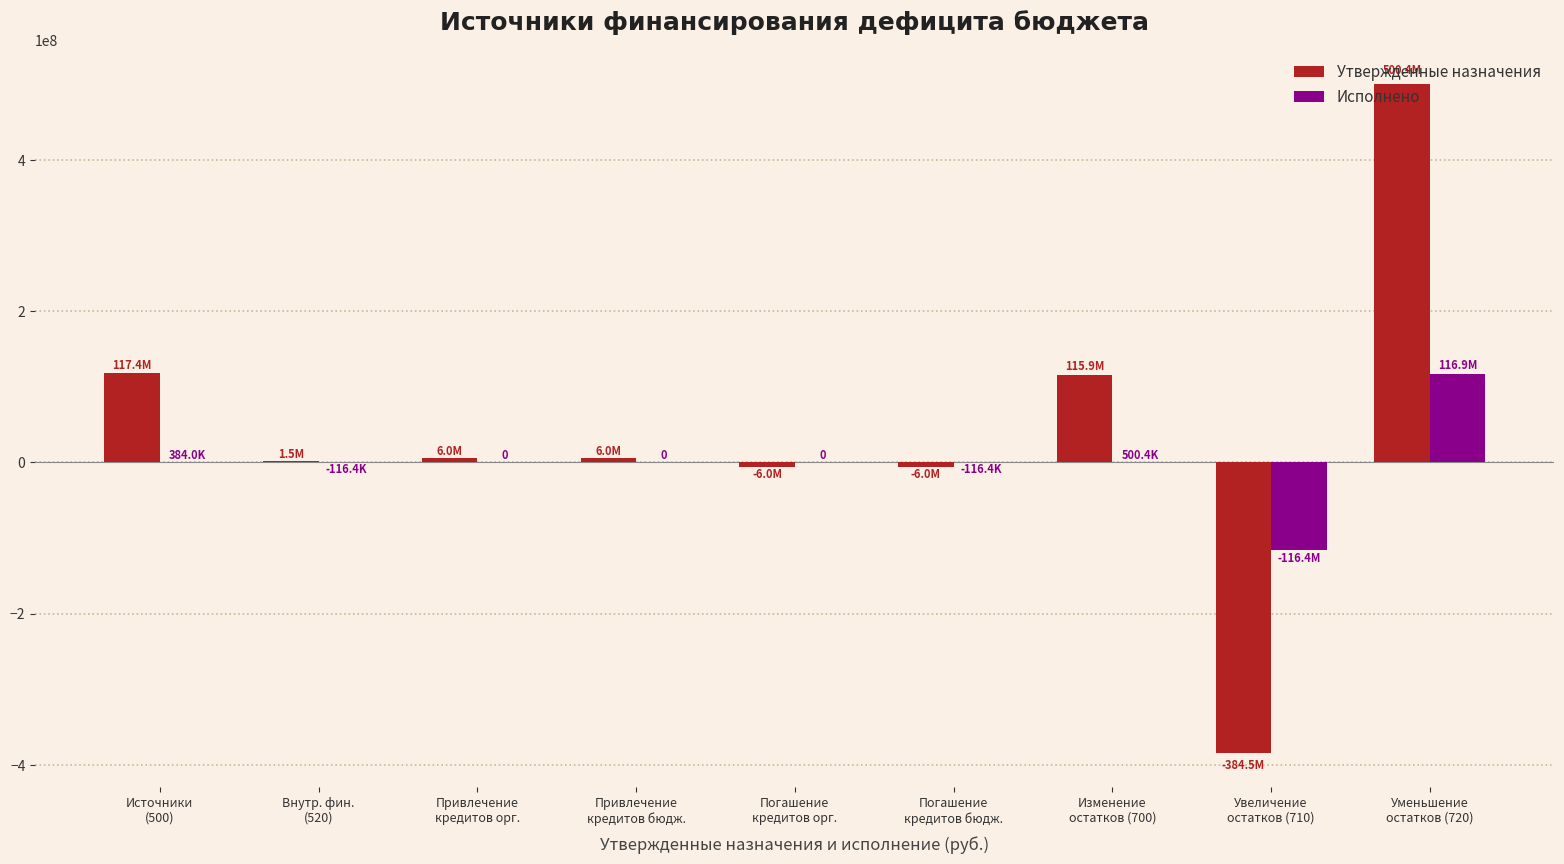

What is the sum of all Утвержденные назначения values?

350700668.4